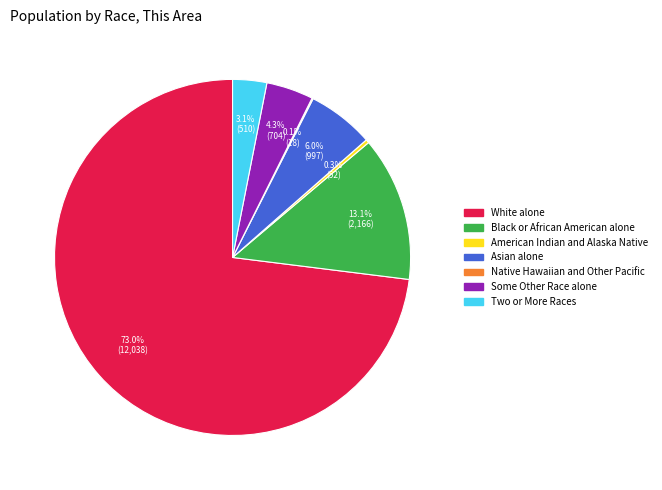

What percentage do Two or More Races and Black or African American alone together represent?

16.2%